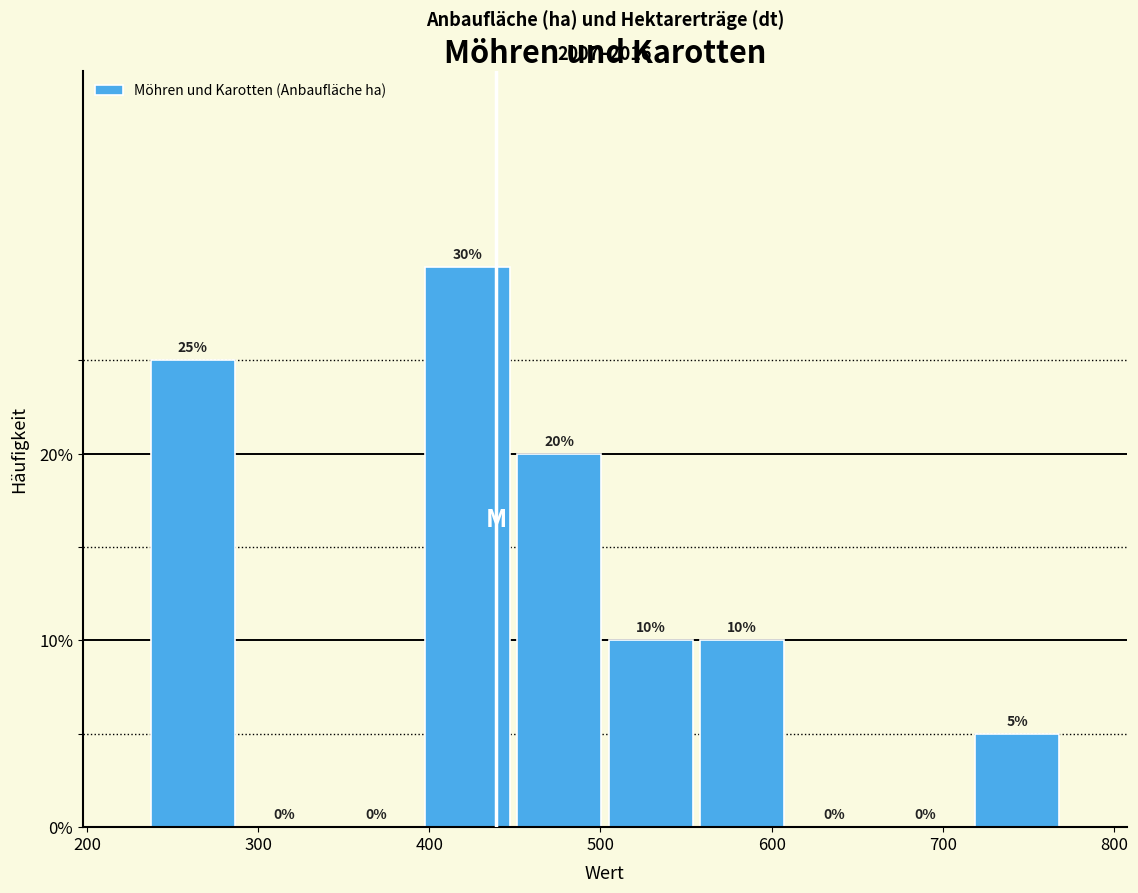

Reading left to right, list every bar in this chart as the range it spans on the x-axis followed by its height. The bar edges are not printed on the chart, so give them approximately, as read against the axis.

240 to 290: 25
290 to 340: 0
340 to 400: 0
400 to 450: 30
450 to 500: 20
500 to 560: 10
560 to 610: 10
610 to 660: 0
660 to 720: 0
720 to 770: 5